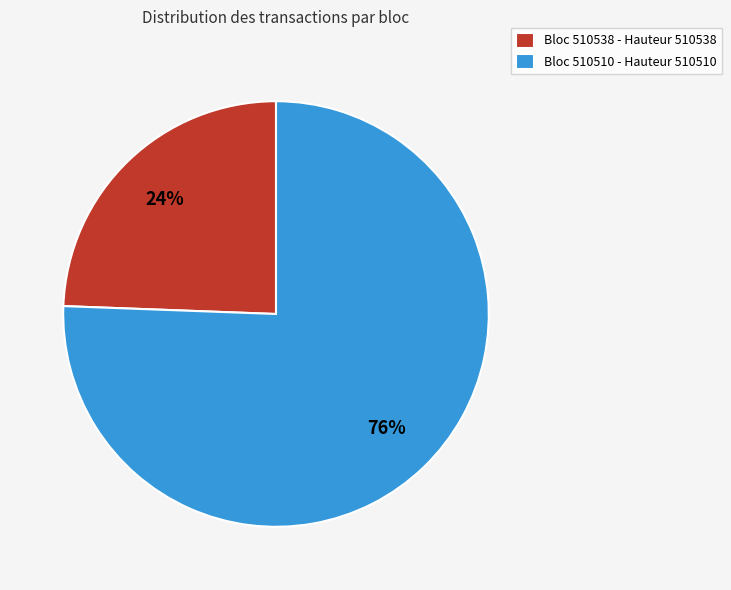

Between Bloc 510510 - Hauteur 510510 and Bloc 510538 - Hauteur 510538, which is larger?

Bloc 510510 - Hauteur 510510